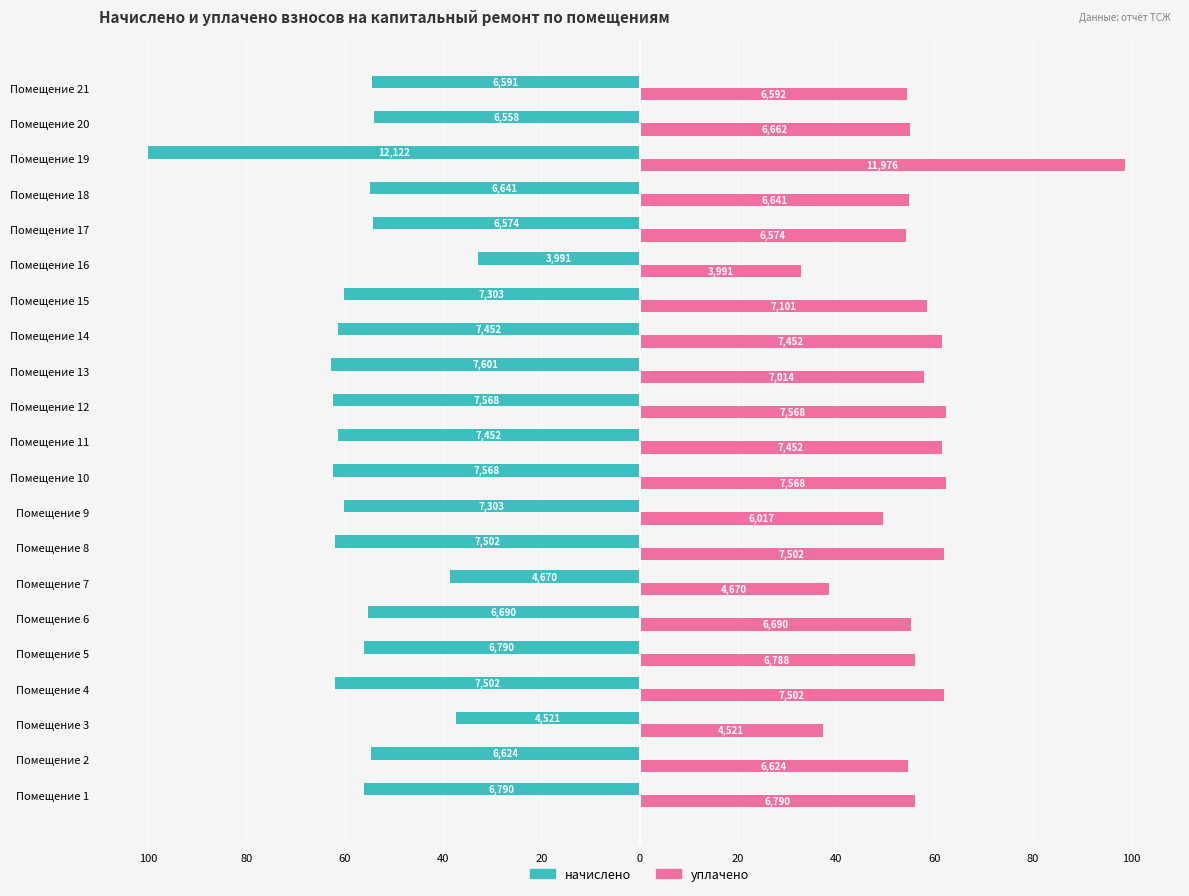

What are all the series names shown in the legend?

начислено, уплачено